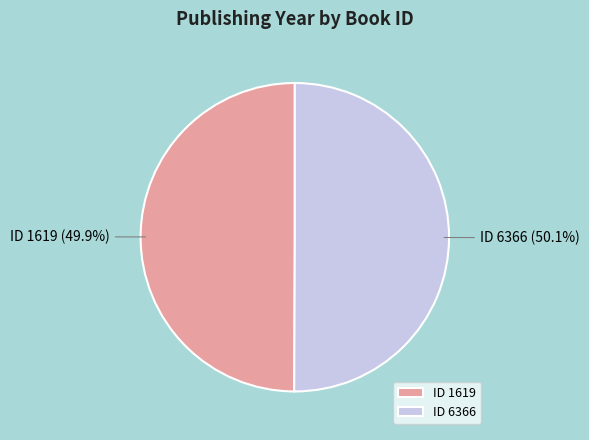

What percentage is NOT represented by ID 1619?

50.1%